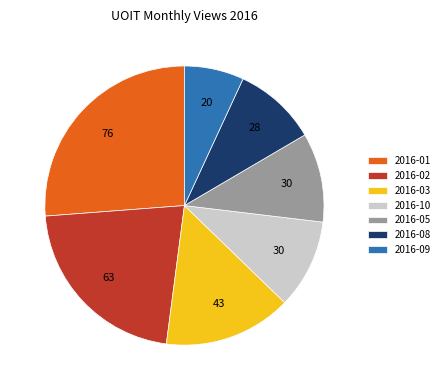

What is the largest slice in the pie chart?

2016-01